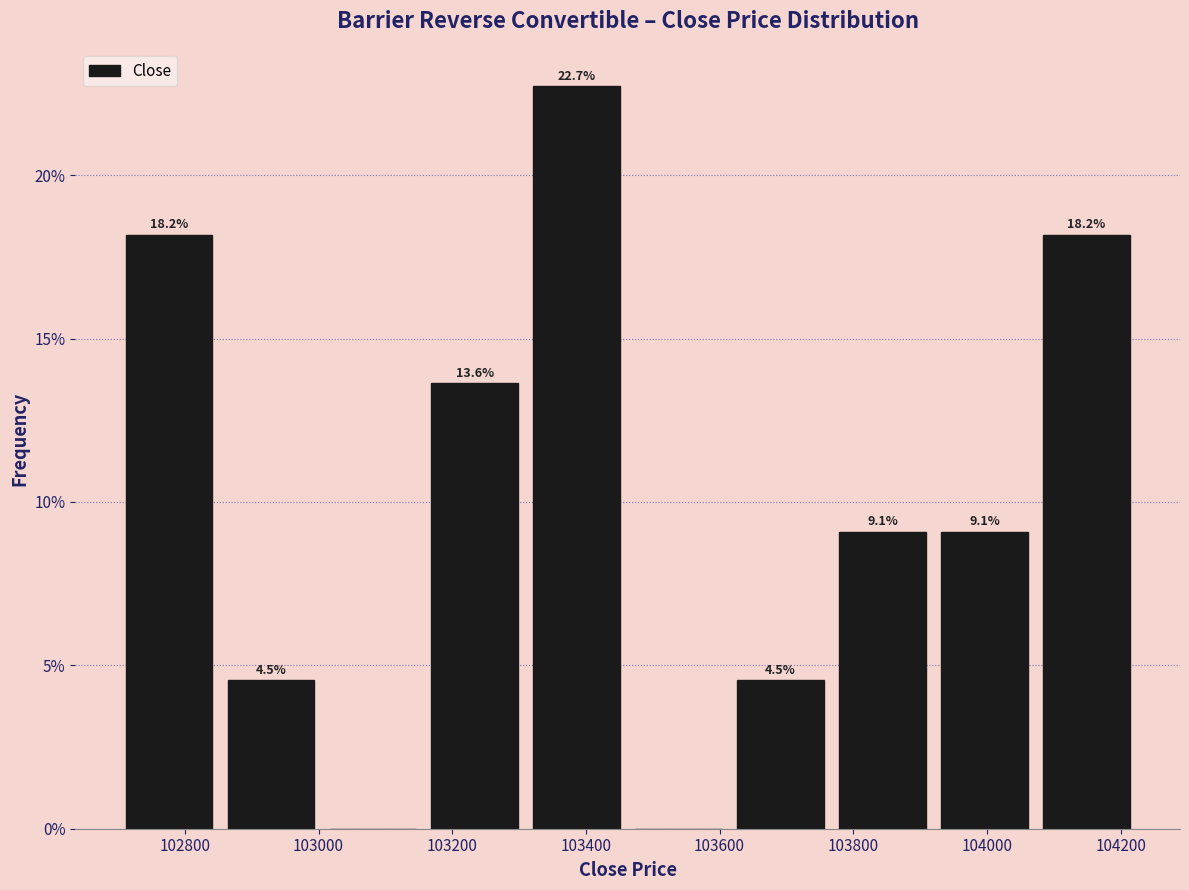

Which range on the x-axis has the tallest bar?

103320 to 103460